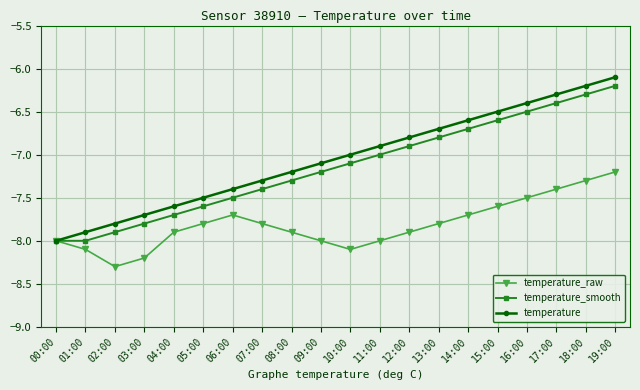

What is the difference between the second highest and minimum values in the temperature series?

1.8